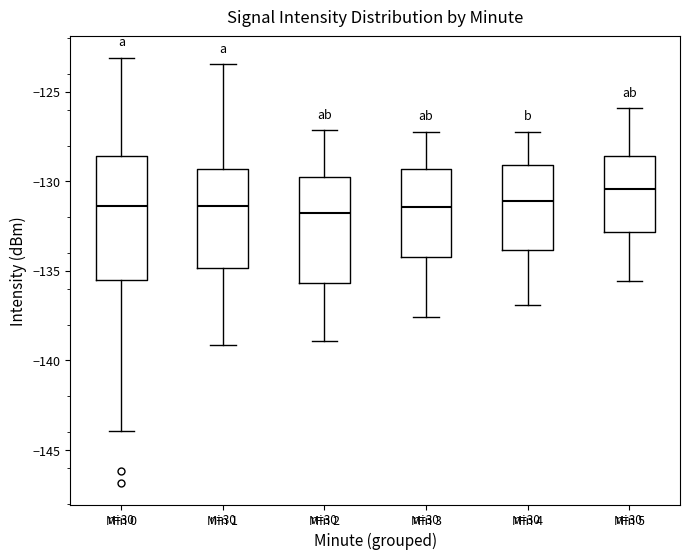

Reading left to right, transcribe this box plot: for each box, give where its median line is, the range the box spans, and where its two whiskers end, as read against the y-axis. The values are not printed on the chart, so give them approximately, as read against the axis.

Min 0: median -131.5, box -135.5 to -128.5, whiskers -144.0 to -123.0
Min 1: median -131.5, box -135.0 to -129.5, whiskers -139.0 to -123.5
Min 2: median -131.5, box -135.5 to -129.5, whiskers -139.0 to -127.0
Min 3: median -131.5, box -134.0 to -129.5, whiskers -137.5 to -127.0
Min 4: median -131.0, box -134.0 to -129.0, whiskers -137.0 to -127.0
Min 5: median -130.5, box -133.0 to -128.5, whiskers -135.5 to -126.0